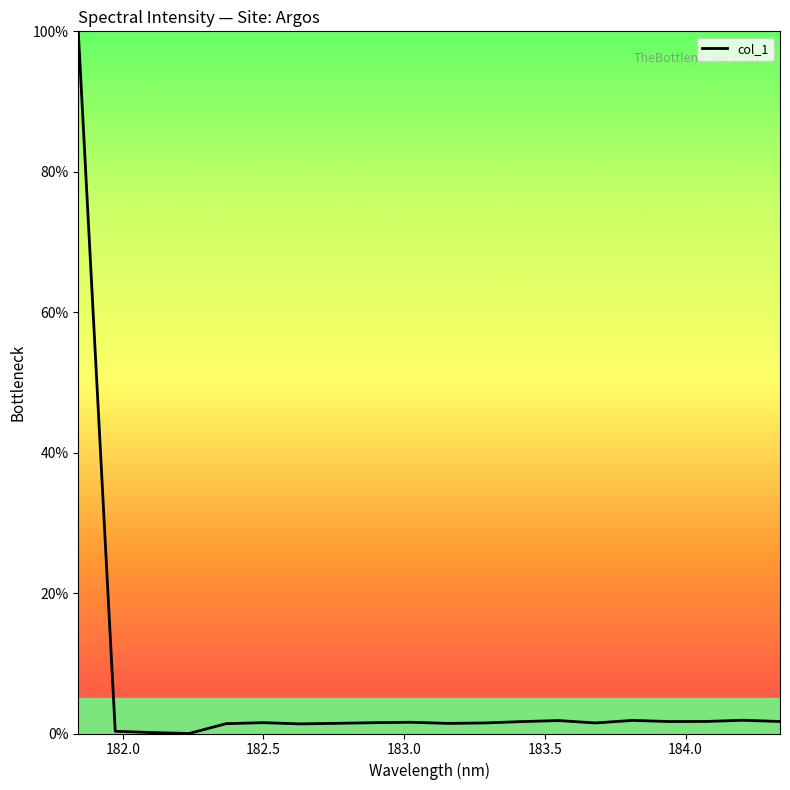

What is the difference between the maximum and minimum values?

100.0